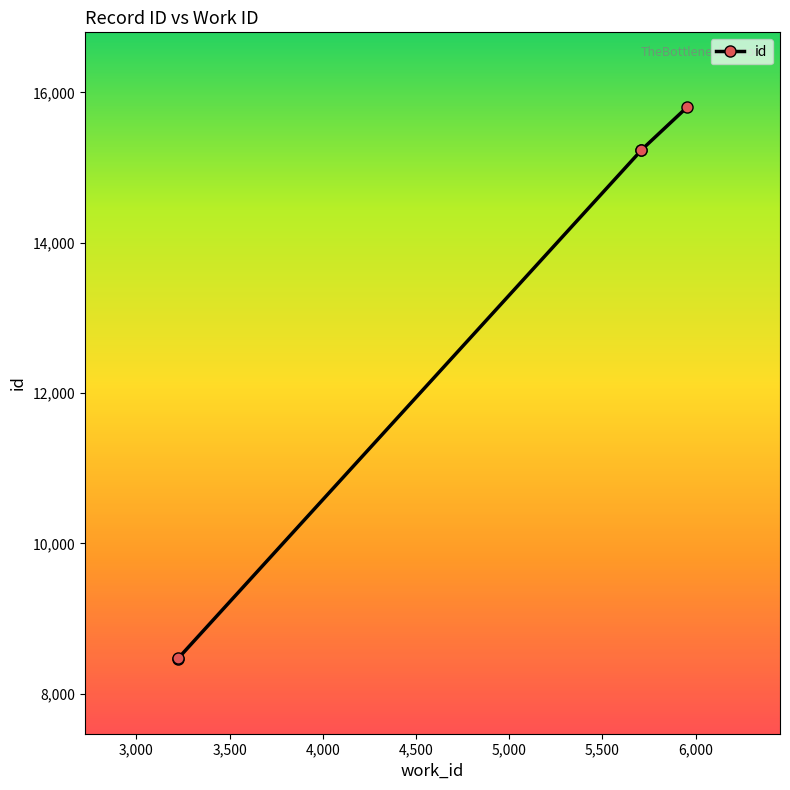

Between 5709 and 3224, which is larger?

5709